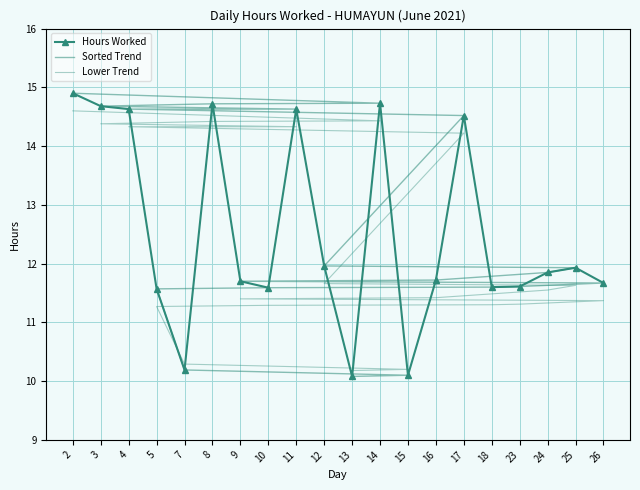

At which category does the chart reach its minimum across all series?

13